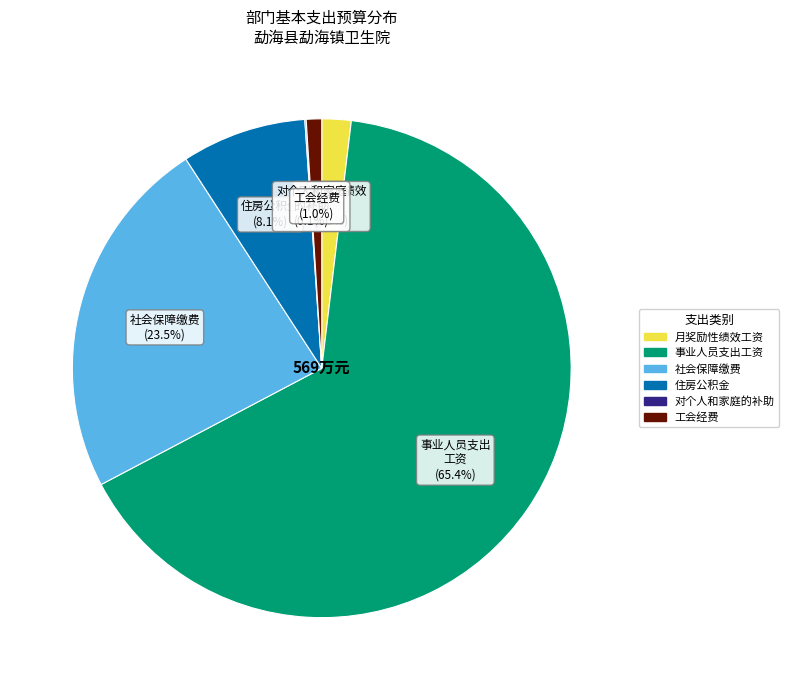

To the nearest percent, what portion does 事业人员支出工资 represent?

65%